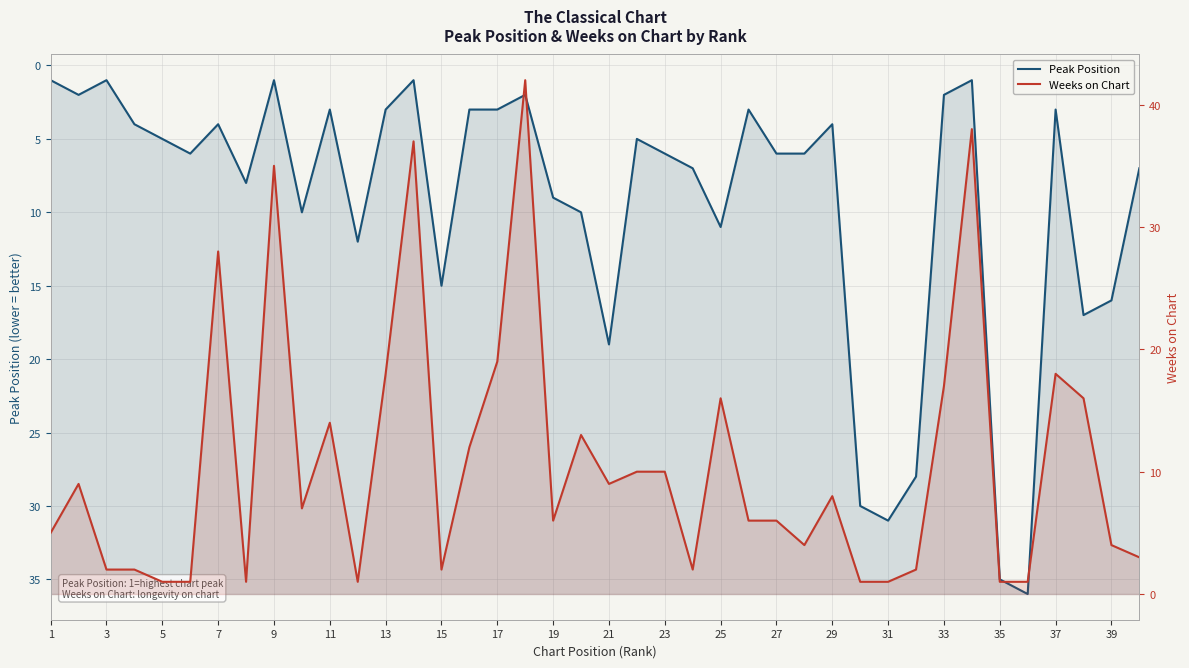

What is the difference between the maximum and second lowest values in the Weeks on Chart series?

41